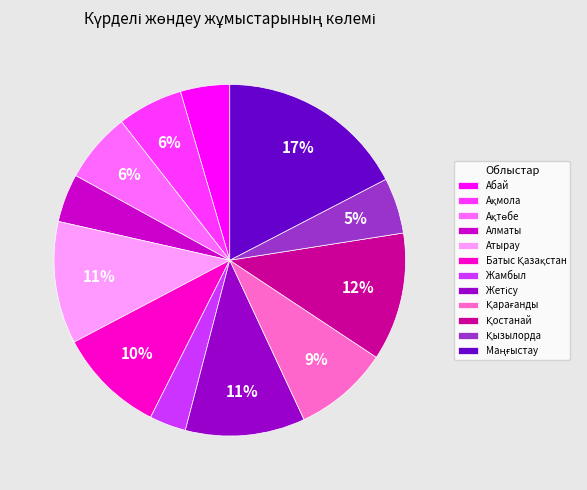

To the nearest percent, what is the combined percentage of Атырау and Абай?

16%